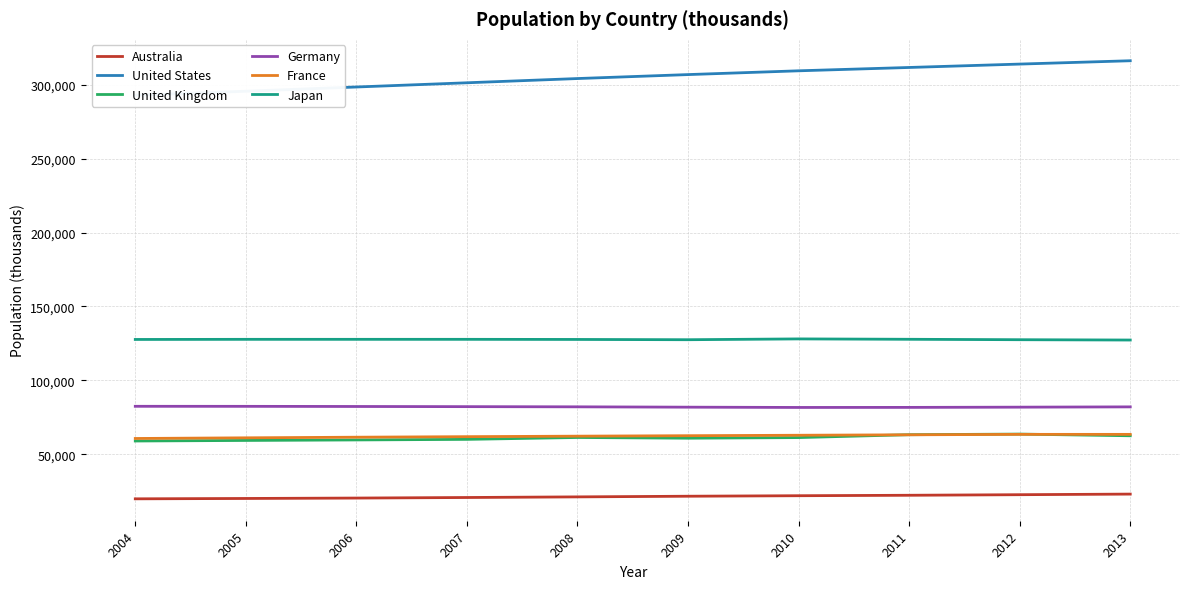

Count the number of data series in this chart.

6